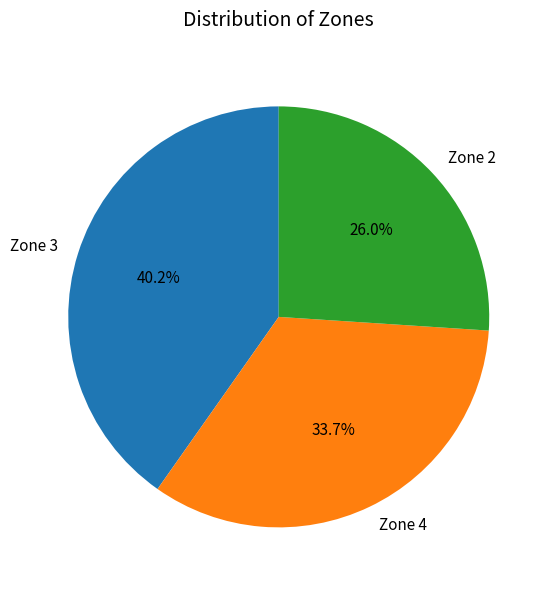

Is there any slice that represents more than half of the pie?

No